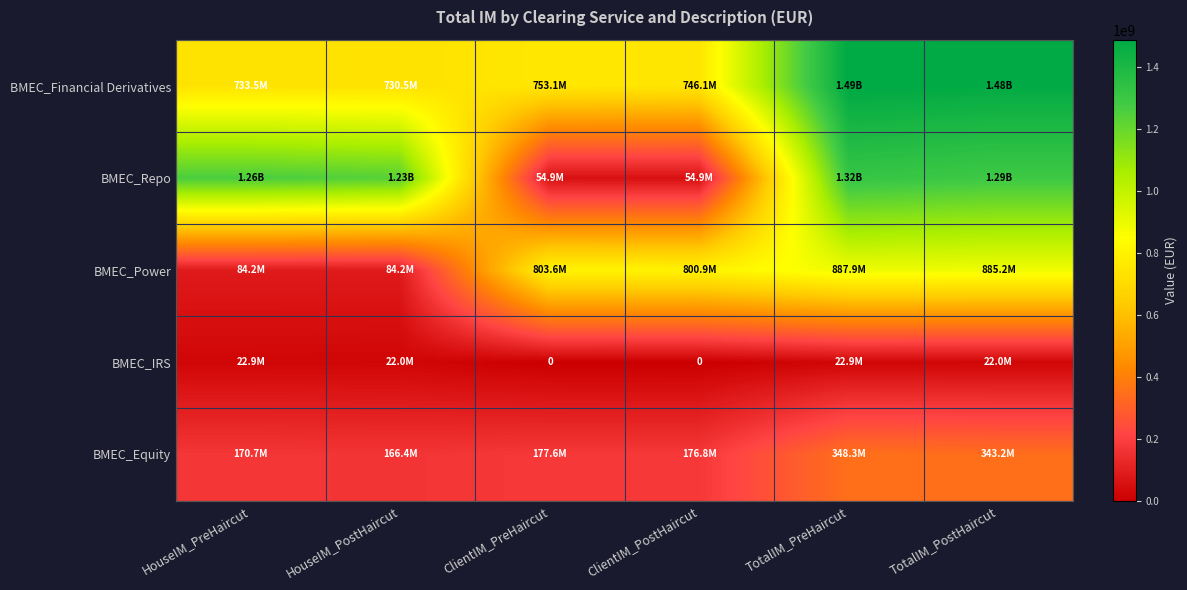

Where is BMEC_IRS nearest to the value 11464672?

HouseIM_PostHaircut